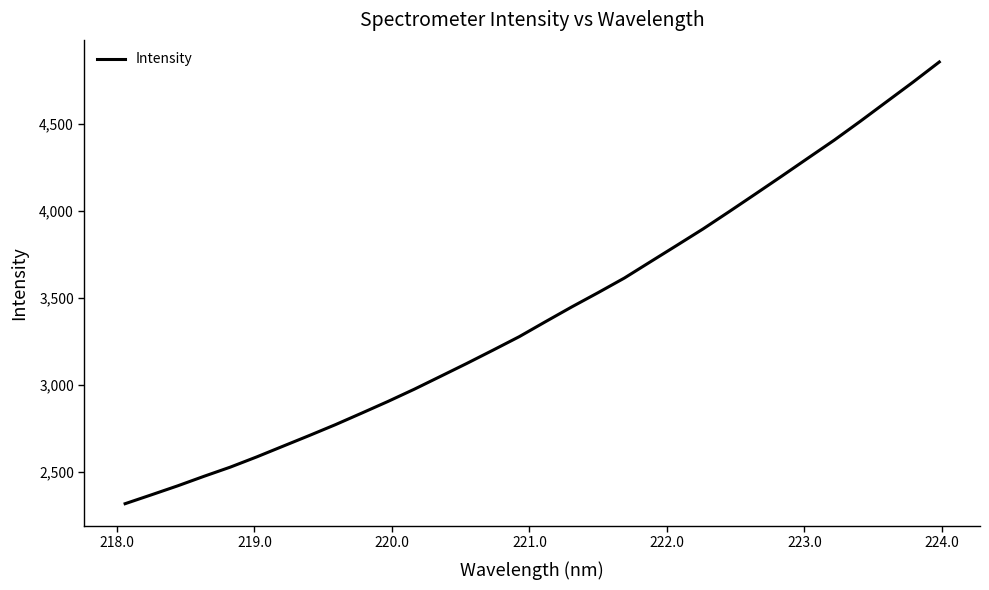

Reading left to right, transcribe all the data shown in this chart.

2316.6	2367.6	2419.2	2474.0	2526.7	2585.2	2646.7	2708.1	2770.9	2837.2	2904.4	2974.5	3048.5	3122.9	3199.3	3276.9	3363.1	3448.0	3529.7	3613.6	3707.8	3801.7	3896.2	3996.1	4097.6	4199.8	4303.5	4406.8	4515.9	4628.0	4739.9	4855.6